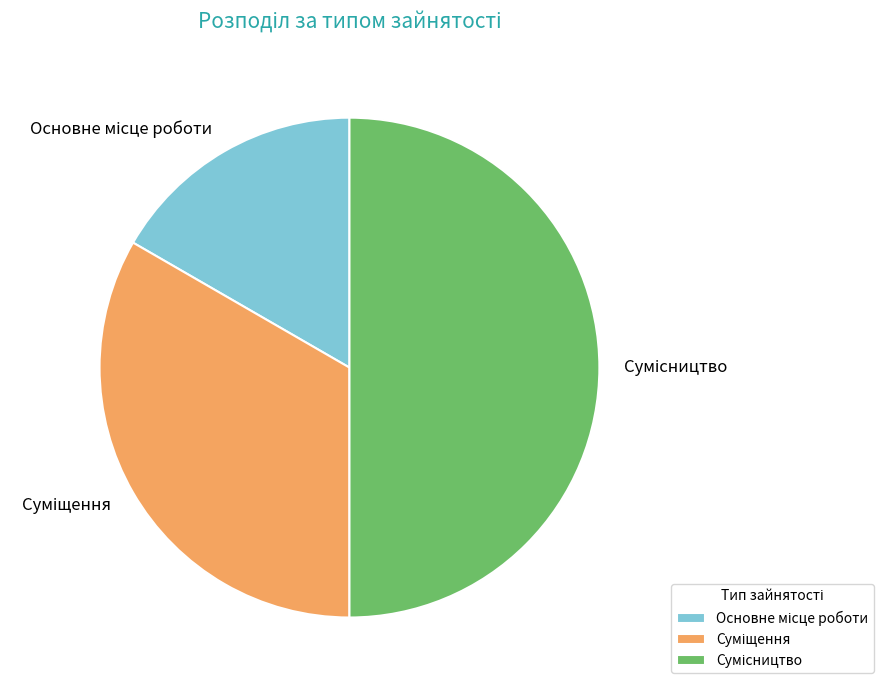

Count the number of slices in the pie.

3